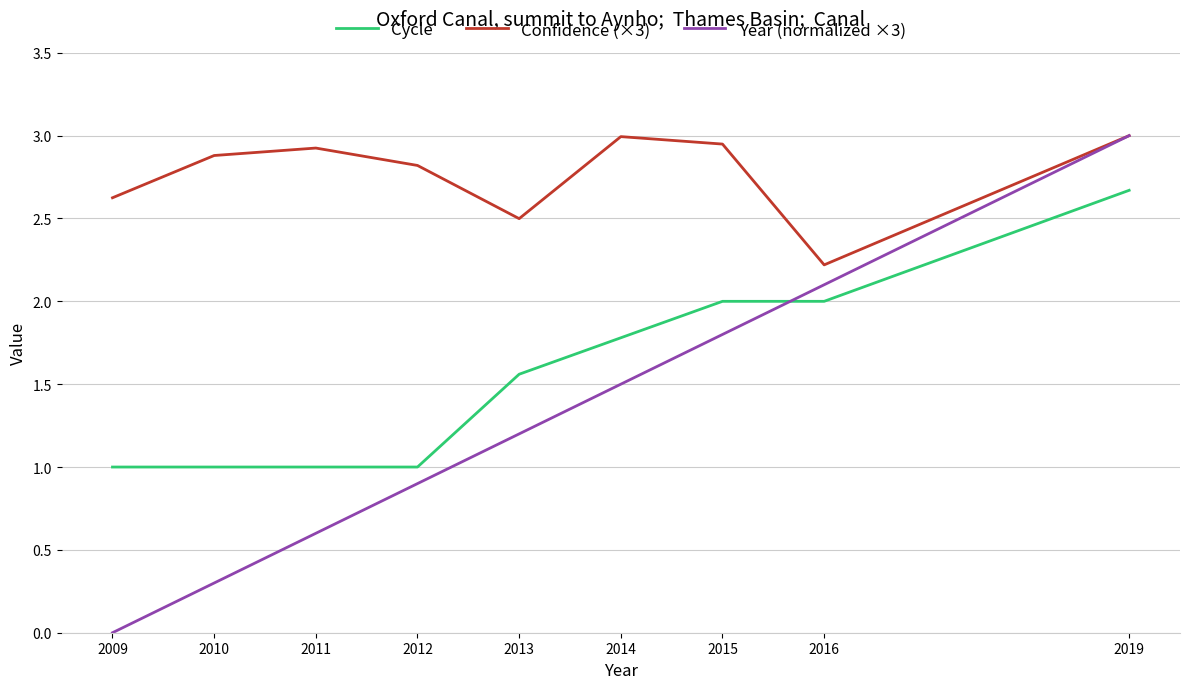

Rank the series by their average value, from highest to lowest.

Confidence (×3), Cycle, Year (normalized ×3)